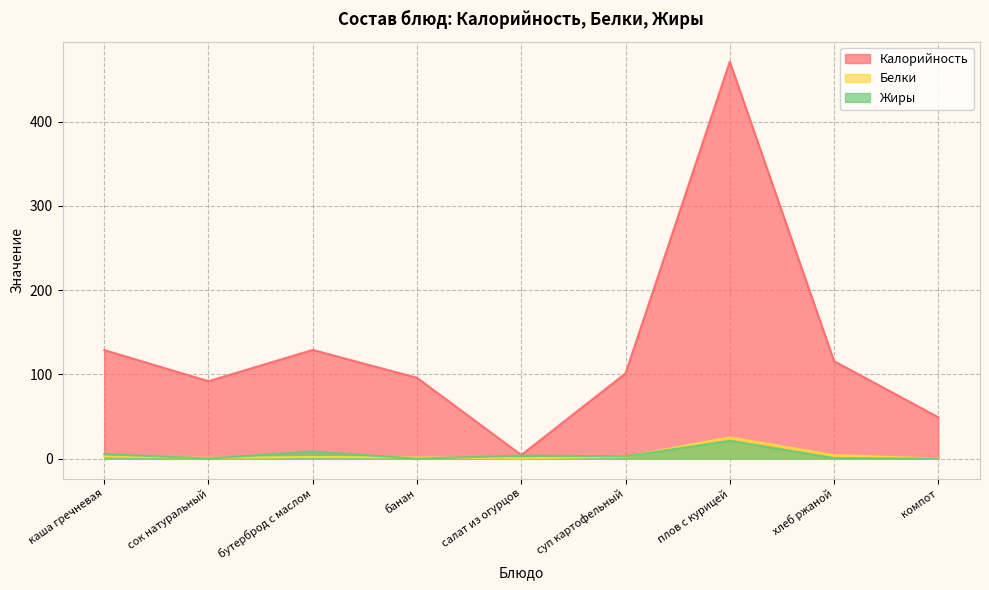

Which series changed the most between бутерброд с маслом and салат из огурцов?

Калорийность